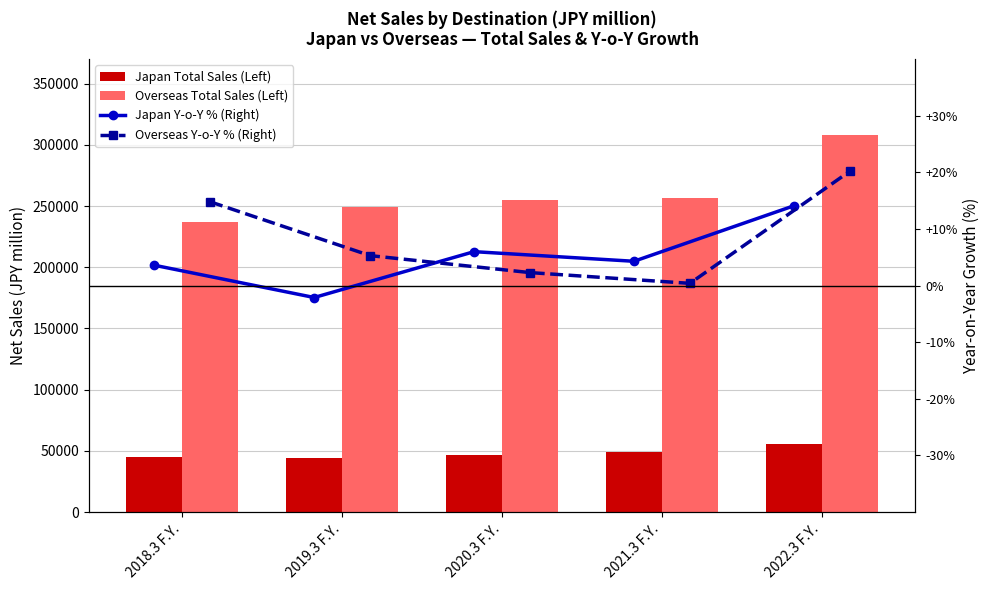

Rank the series by their maximum value, from lowest to highest.

Japan Y-o-Y % (Right), Overseas Y-o-Y % (Right), Japan Total Sales (Left), Overseas Total Sales (Left)